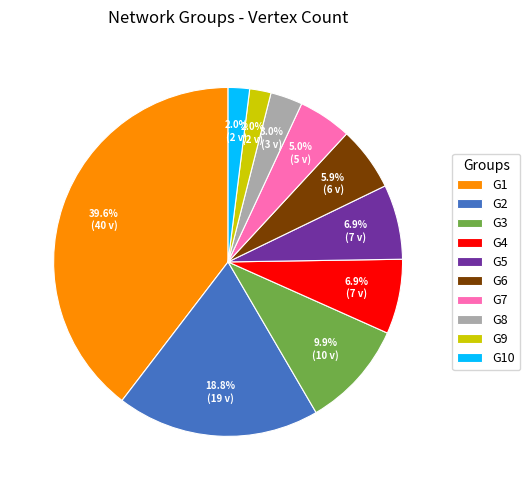

Count the number of slices in the pie.

10